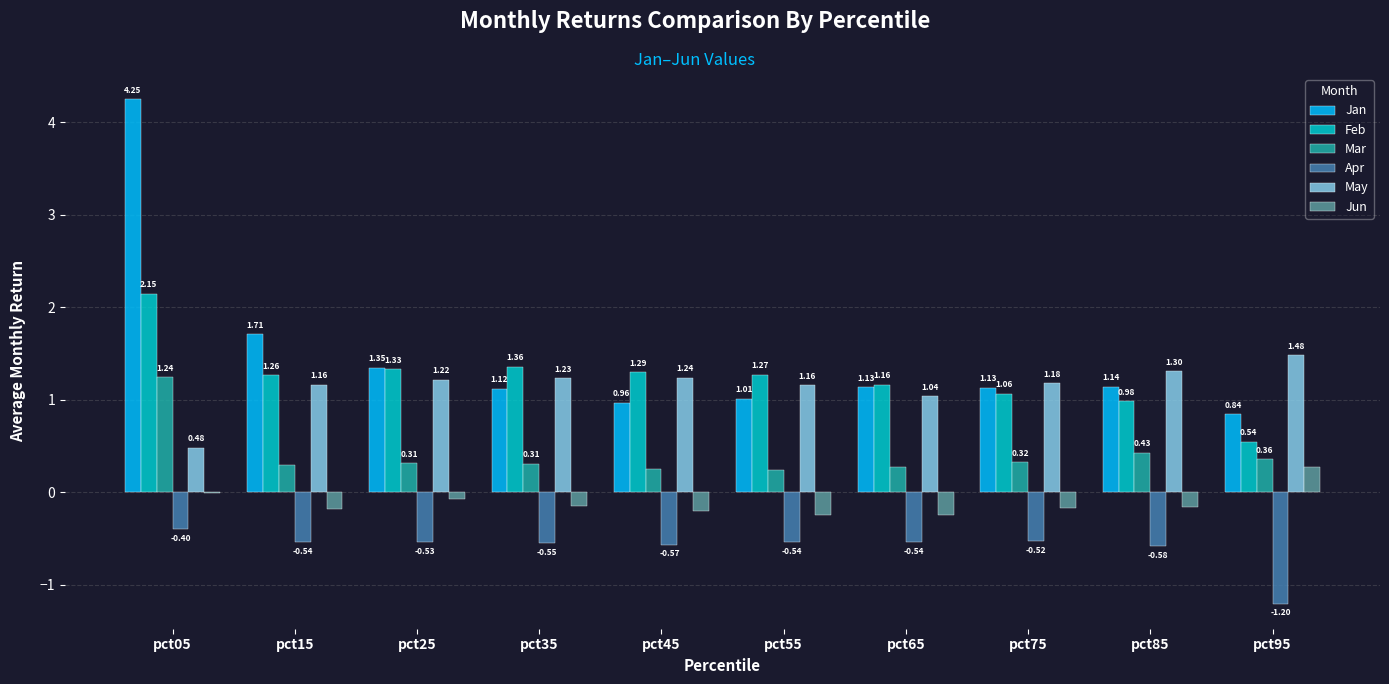

At which category is the sum across all series the highest?

pct05